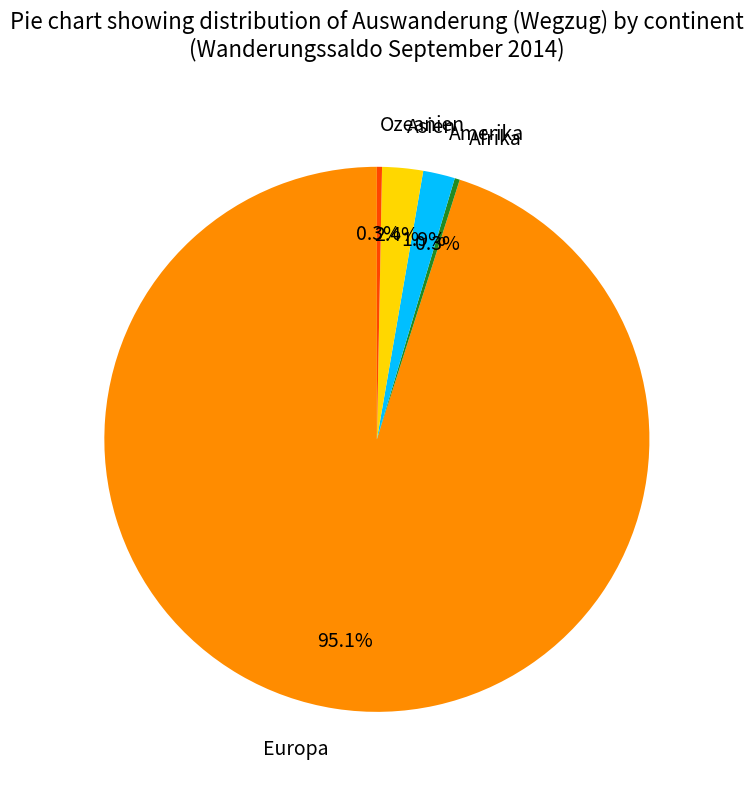

To the nearest percent, what is the difference between the largest and smallest slice percentages?

95%